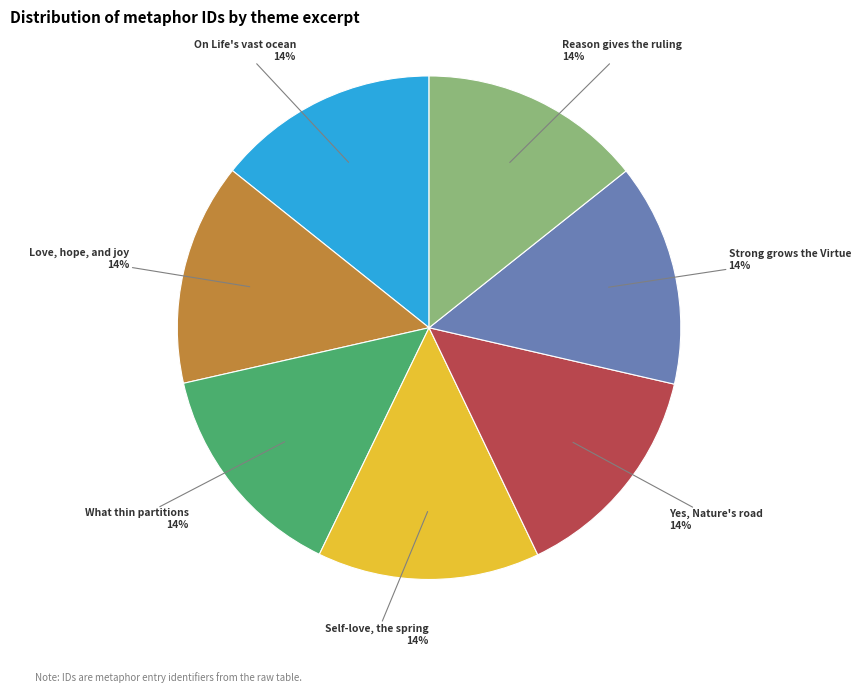

Combined, do What thin partitions and Love, hope, and joy account for over 50%?

No